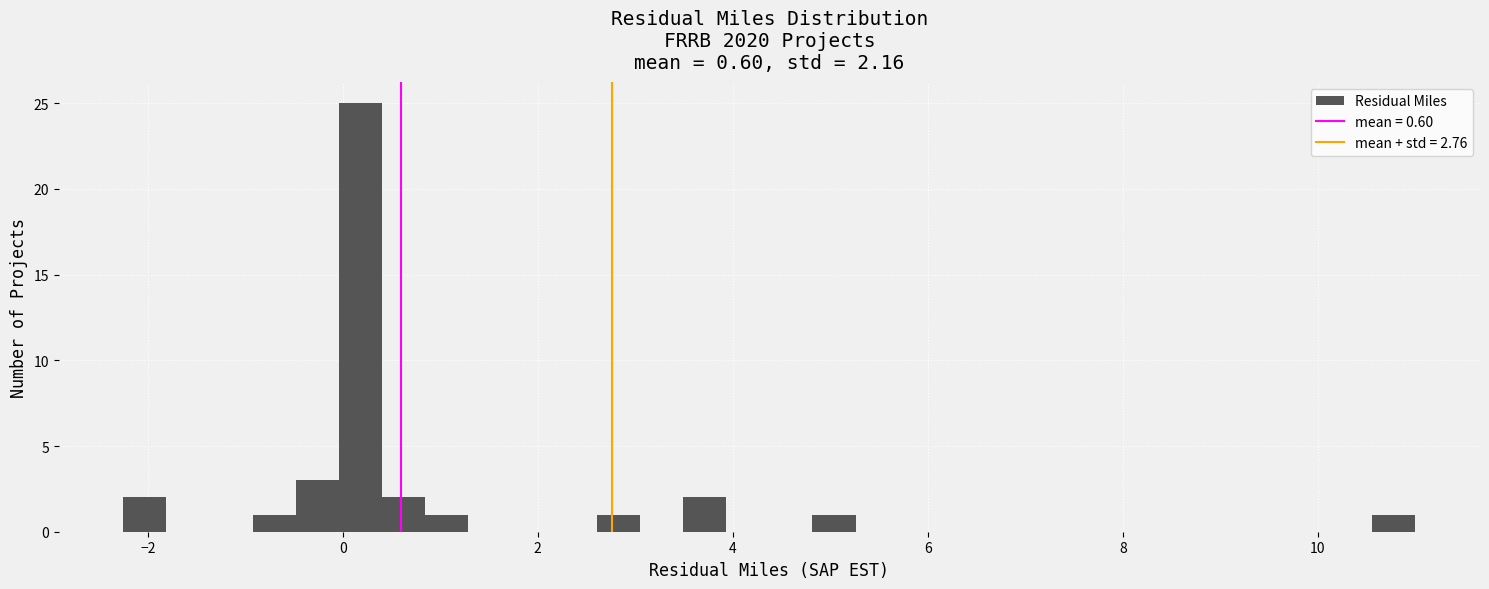

Read against the x-axis, roughly where is the centre of the tallest bar?

0.2